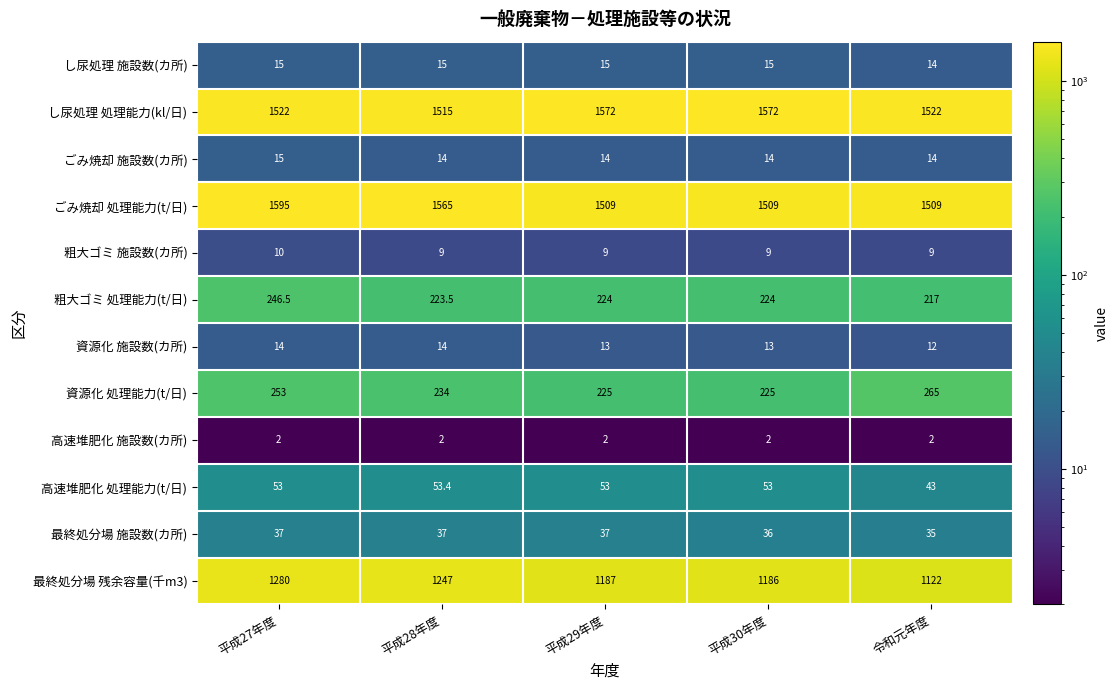

What is the greatest value displayed?

1595.0